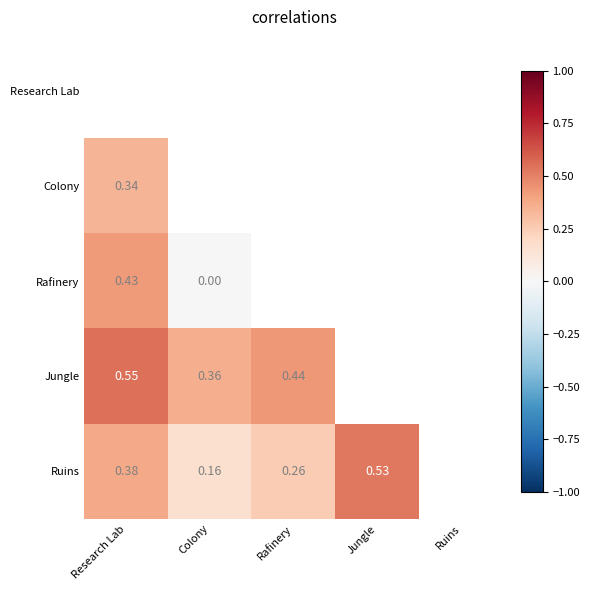

Is the value of Ruins at Research Lab greater than the value of Jungle at Rafinery?

No